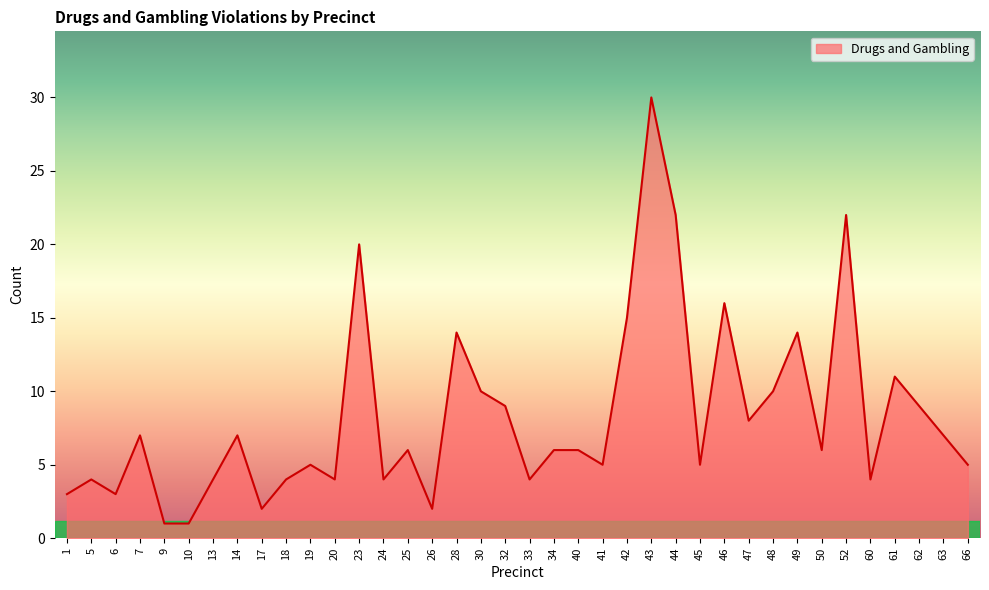

What is the maximum value shown in the chart?

30